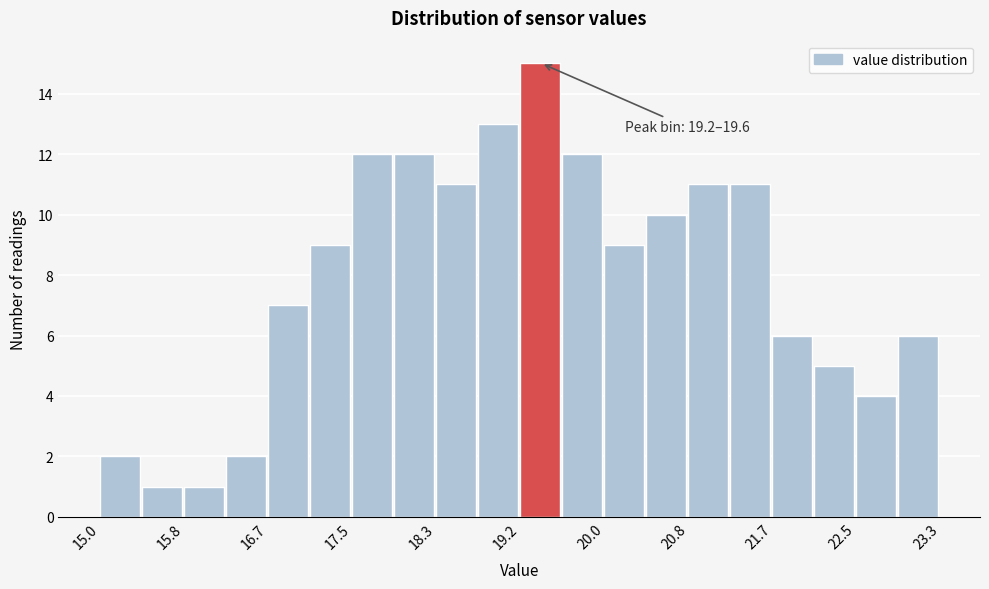

Over which range of the x-axis is the bar tallest?

19.2 to 19.6